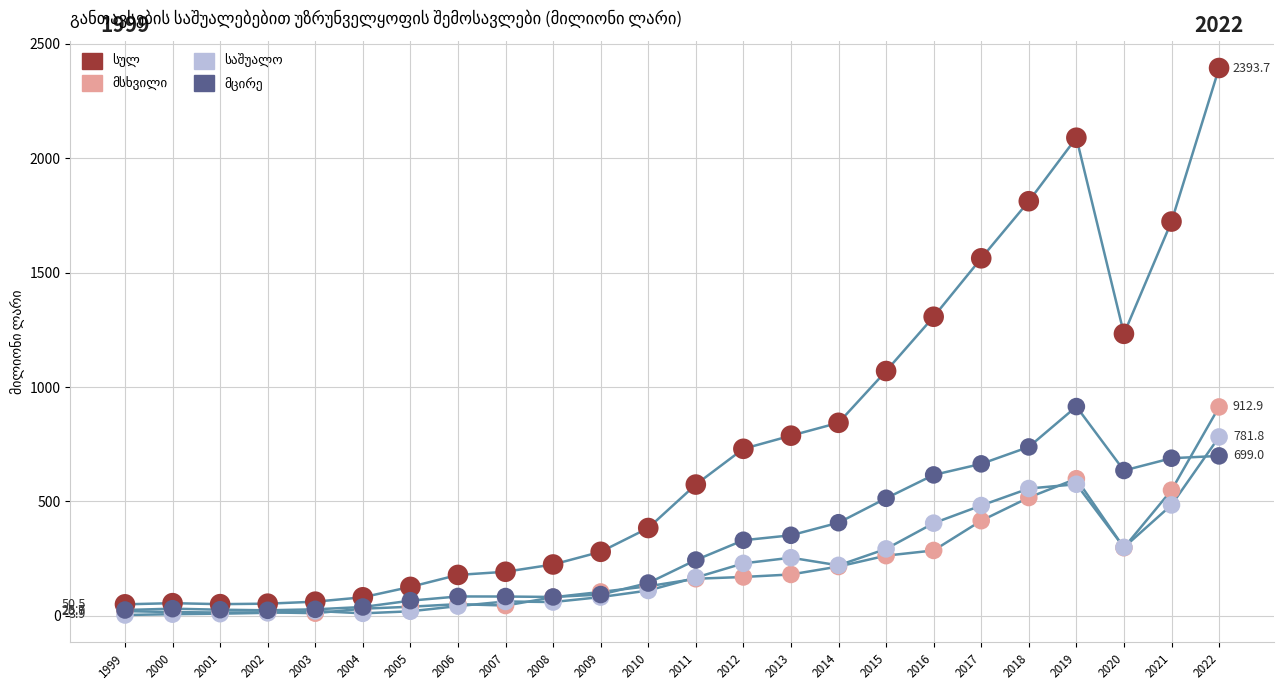

Across all series, what Y value is closest to 1198?

1232.4